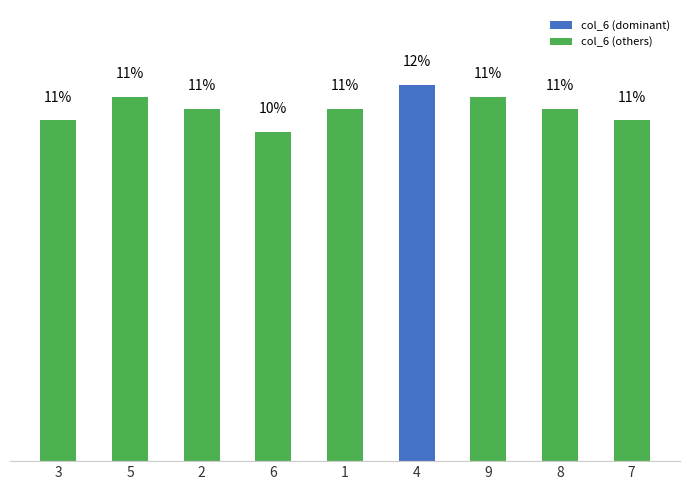

What position from the right is 4?

4